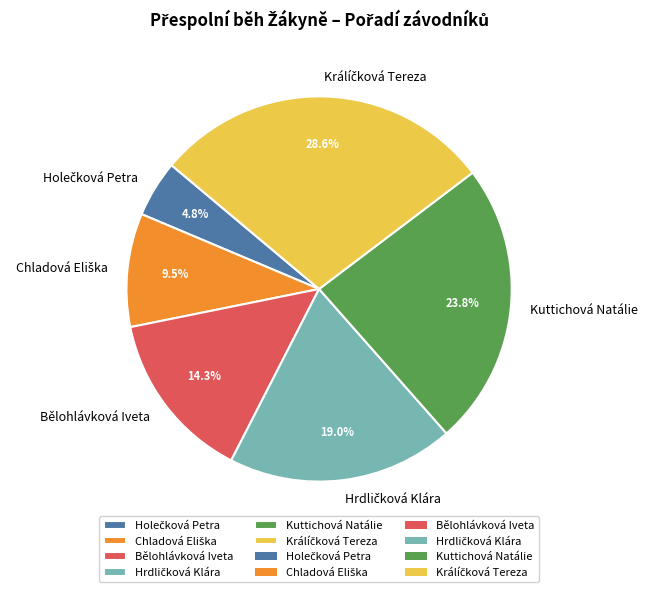

What percentage is NOT represented by Bělohlávková Iveta?

85.7%